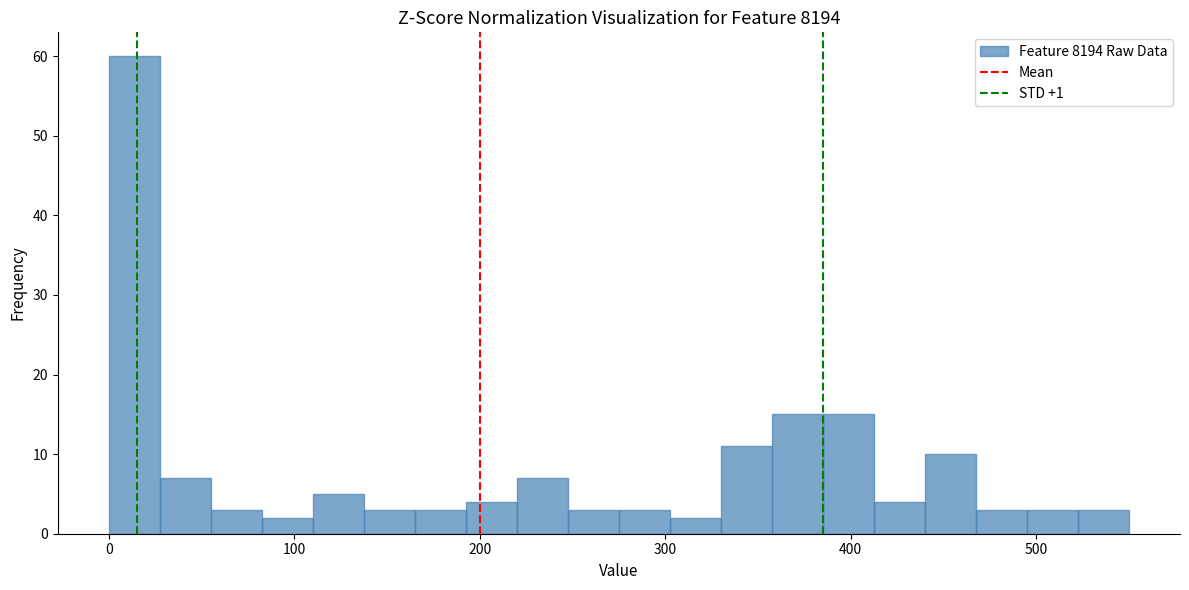

Read against the x-axis, roughly where is the centre of the tallest bar?

10